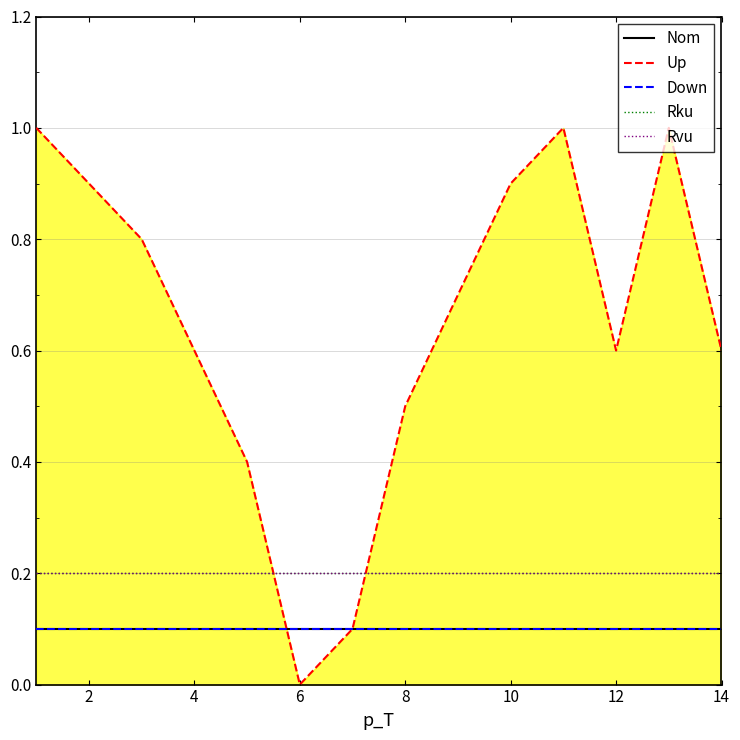

Is this an area chart (filled region under the line)?

Yes